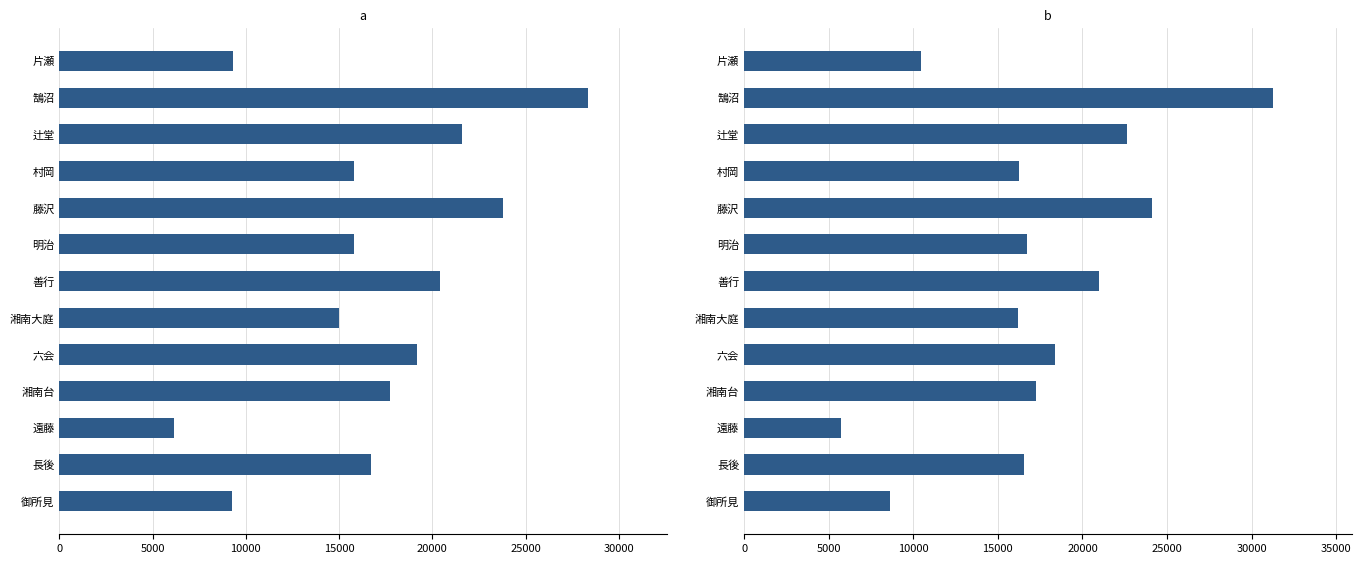

What is the greatest value displayed?

31240